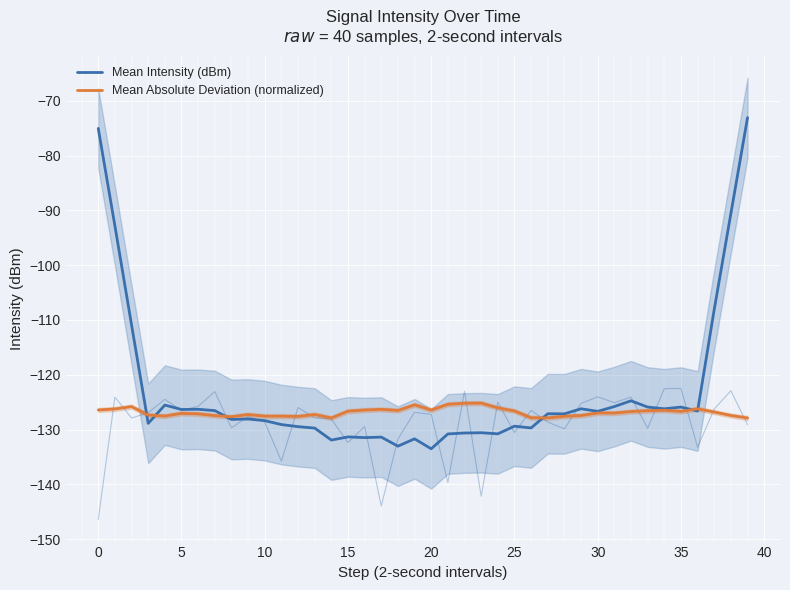

How many lines are shown in the chart?

2